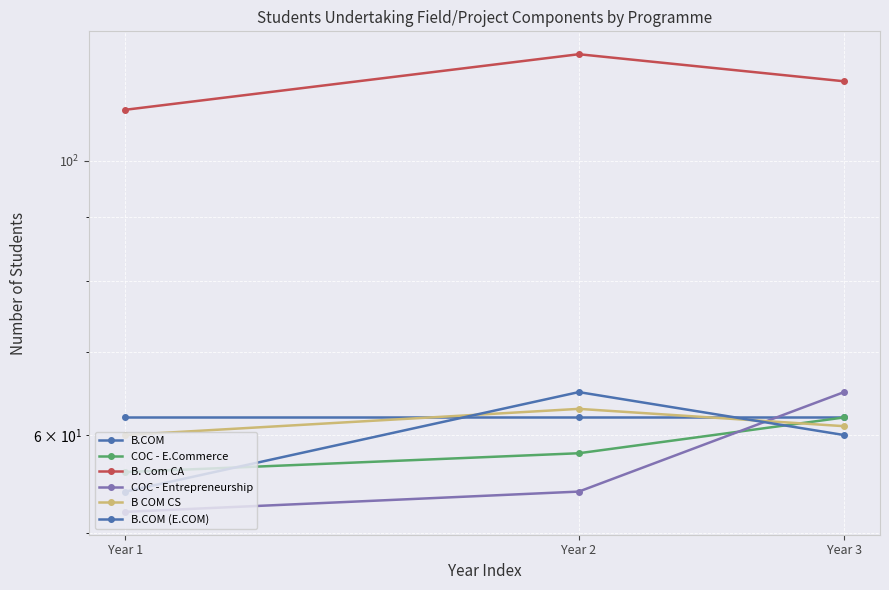

What are all the series names shown in the legend?

B.COM, COC - E.Commerce, B. Com CA, COC - Entrepreneurship, B COM CS, B.COM (E.COM)